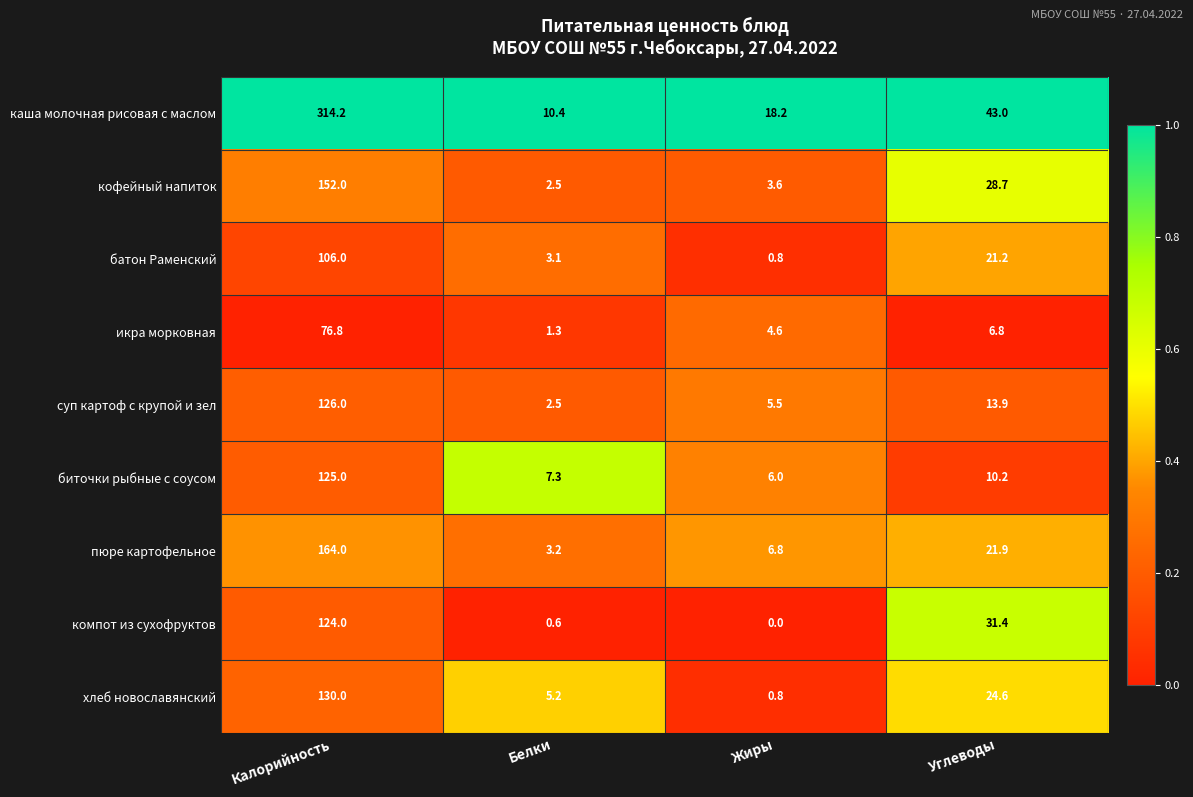

At which label is икра морковная closest to 39?

Углеводы